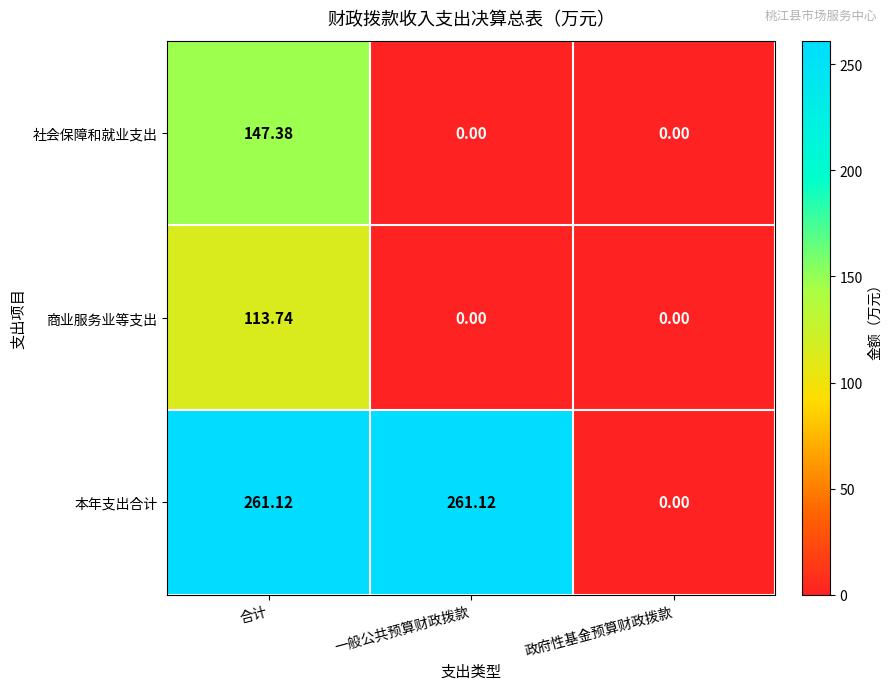

How many values in the 本年支出合计 series exceed 261?

2